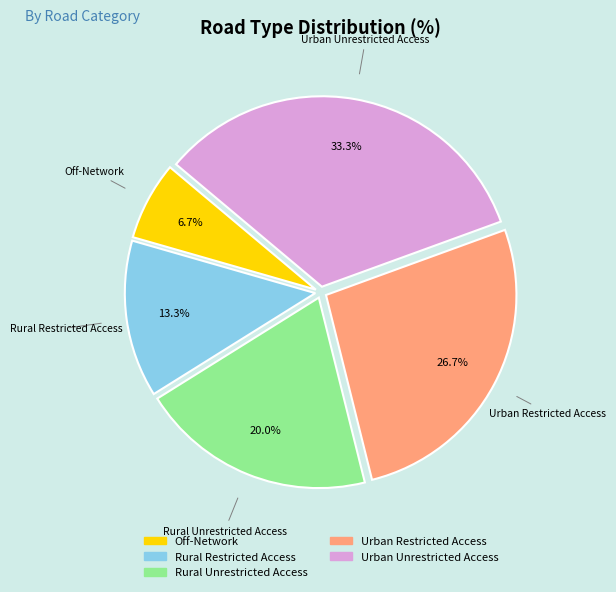

To the nearest percent, what percentage of the pie is Rural Restricted Access?

13%